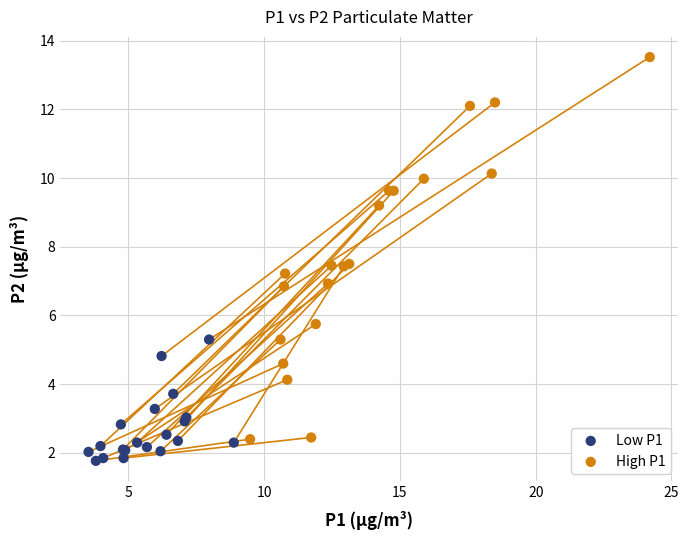

Which series contains the highest Y value?

High P1